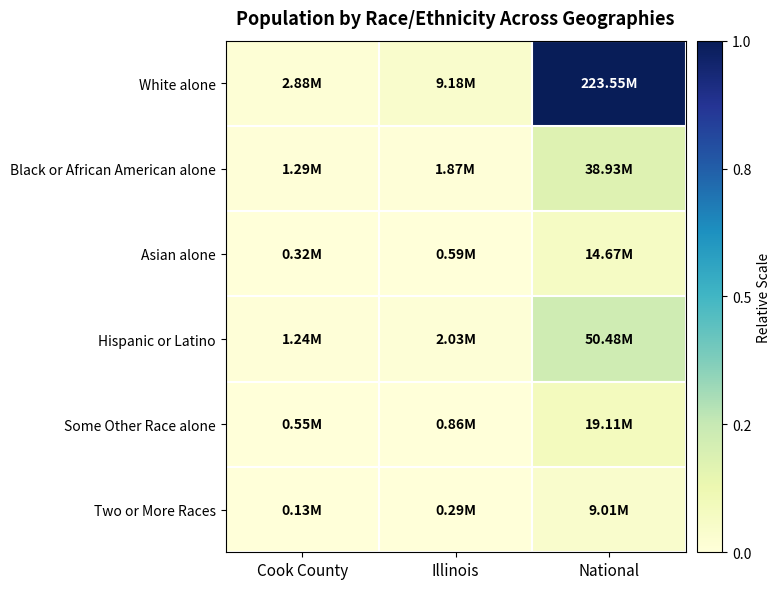

Reading left to right, what are all the values shown in this chart?

White alone: Cook County=0.0	Illinois=0.0	National=1.0
Black or African American alone: Cook County=0.0	Illinois=0.0	National=0.2
Asian alone: Cook County=0.0	Illinois=0.0	National=0.1
Hispanic or Latino: Cook County=0.0	Illinois=0.0	National=0.2
Some Other Race alone: Cook County=0.0	Illinois=0.0	National=0.1
Two or More Races: Cook County=0.0	Illinois=0.0	National=0.0